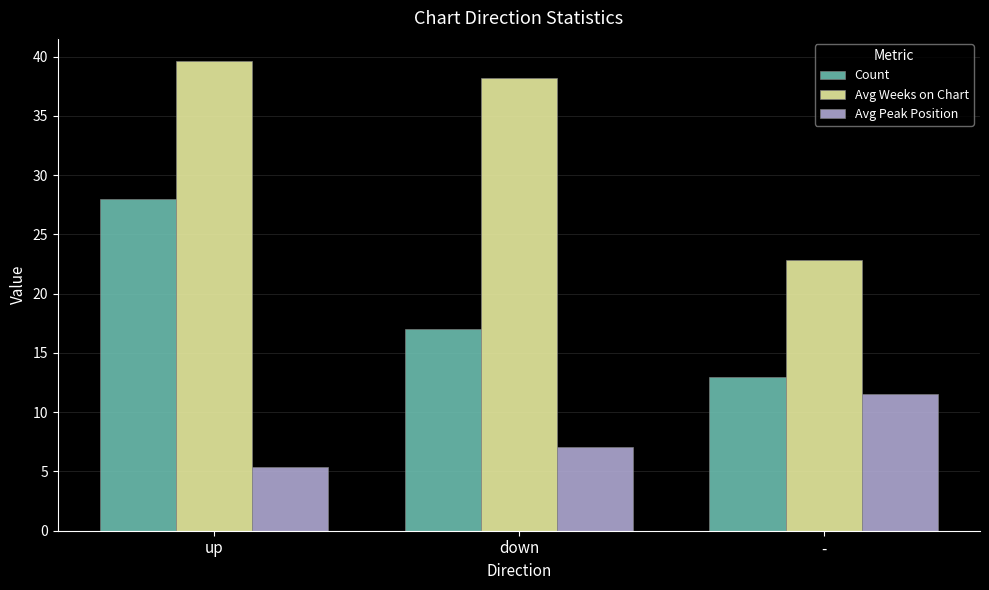

How many bars are there in each group?

3